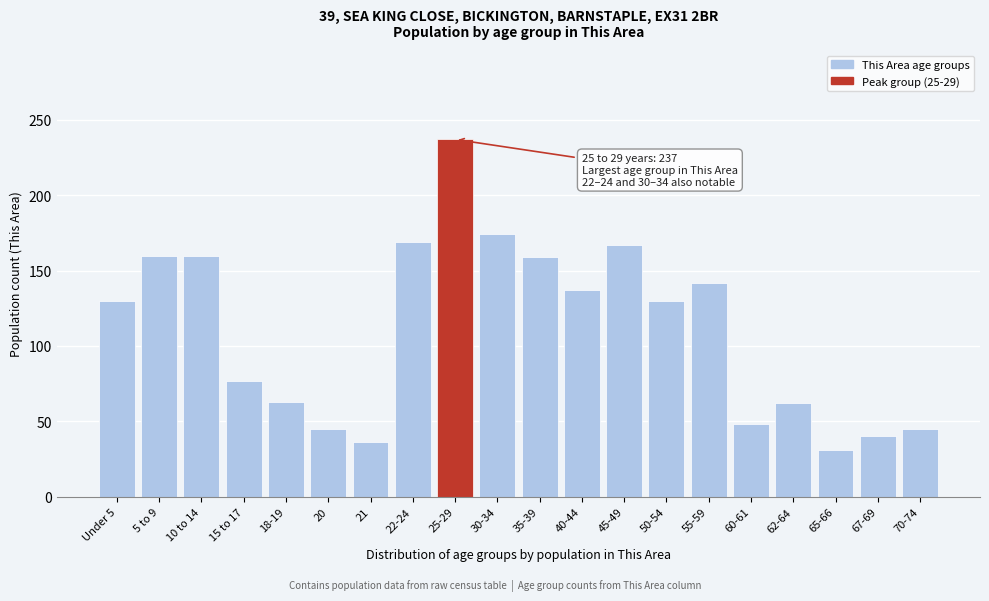

True or false: the data shows 137 at 40-44.

True